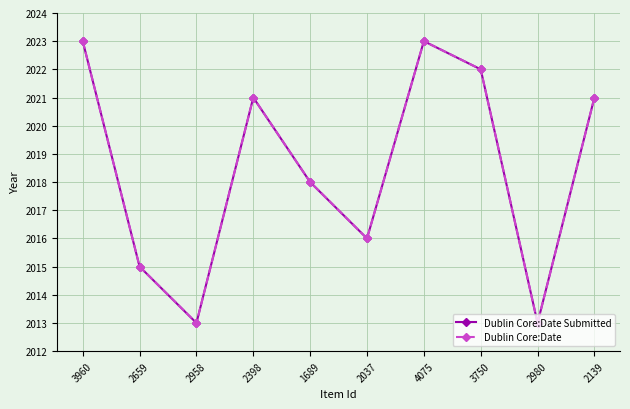

Reading right to left, what are all the values shown in this chart?

Dublin Core:Date Submitted: 2021	2013	2022	2023	2016	2018	2021	2013	2015	2023
Dublin Core:Date: 2021	2013	2022	2023	2016	2018	2021	2013	2015	2023